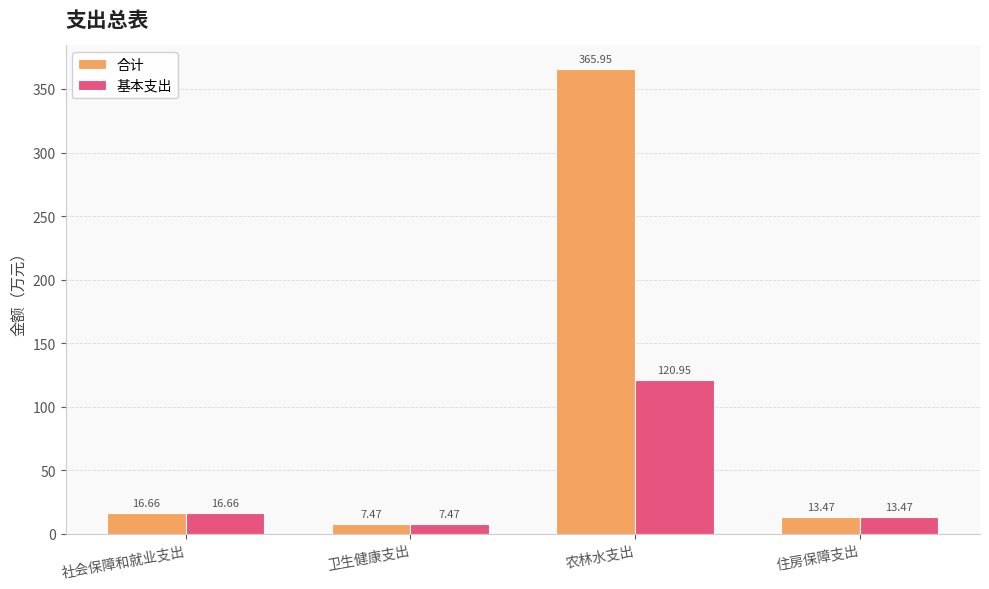

What is the sum of all 基本支出 values?

158.6